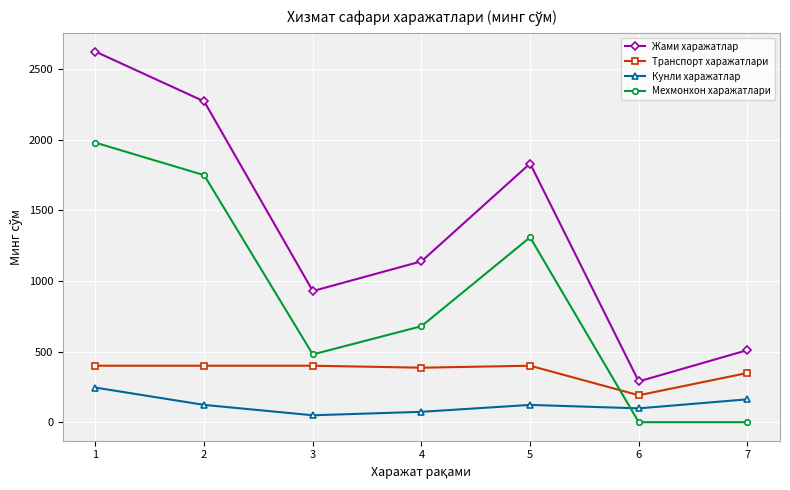

Between 3 and 6, which series saw the biggest shift?

Жами харажатлар